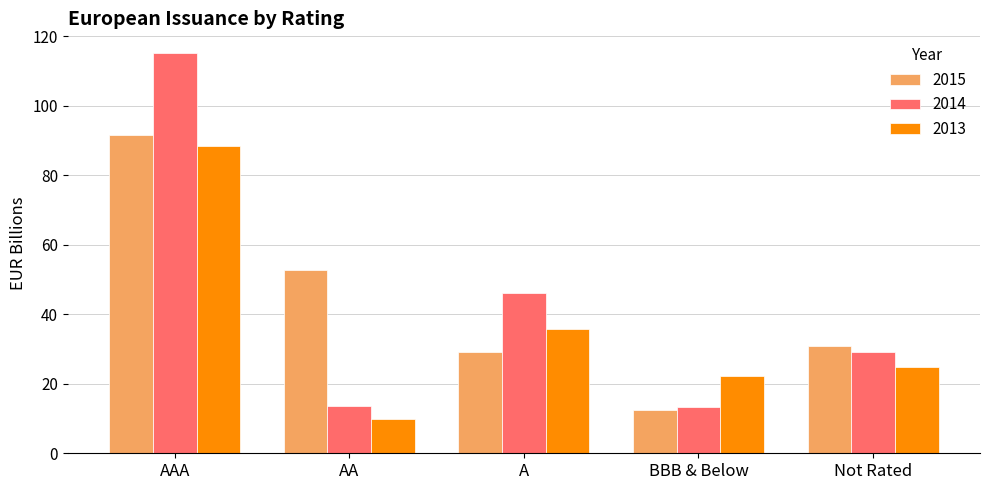

Is it true that 2015 equals 30.7 at Not Rated?

True